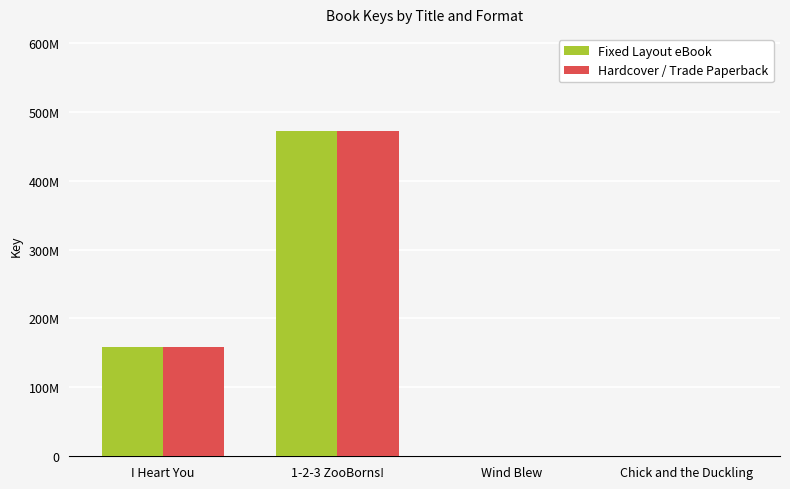

Are the bars horizontal?

No